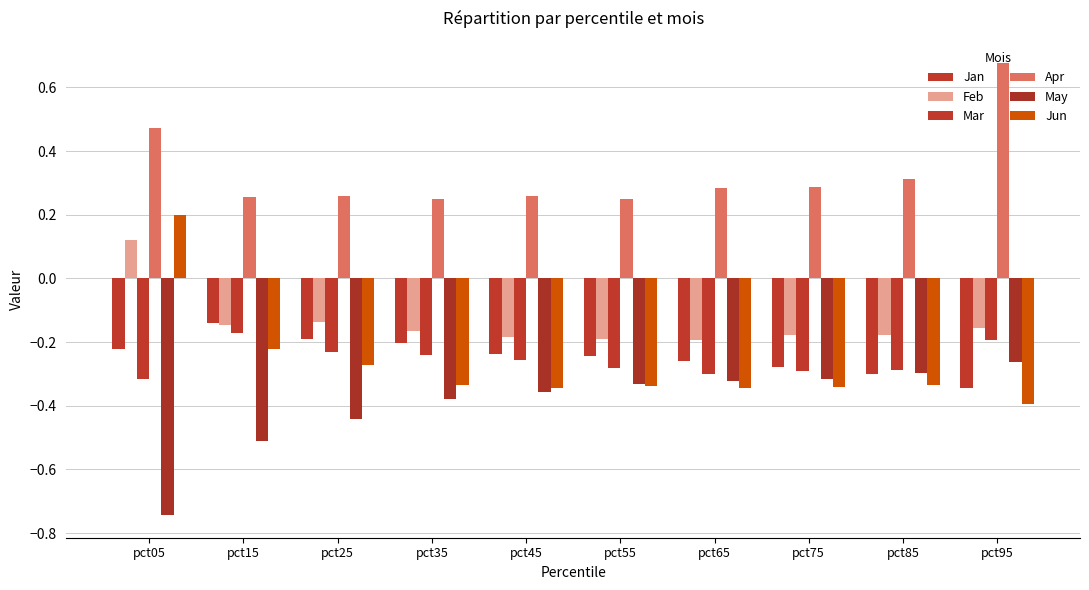

The Apr series shows 0.3 at pct15. True or false?

True